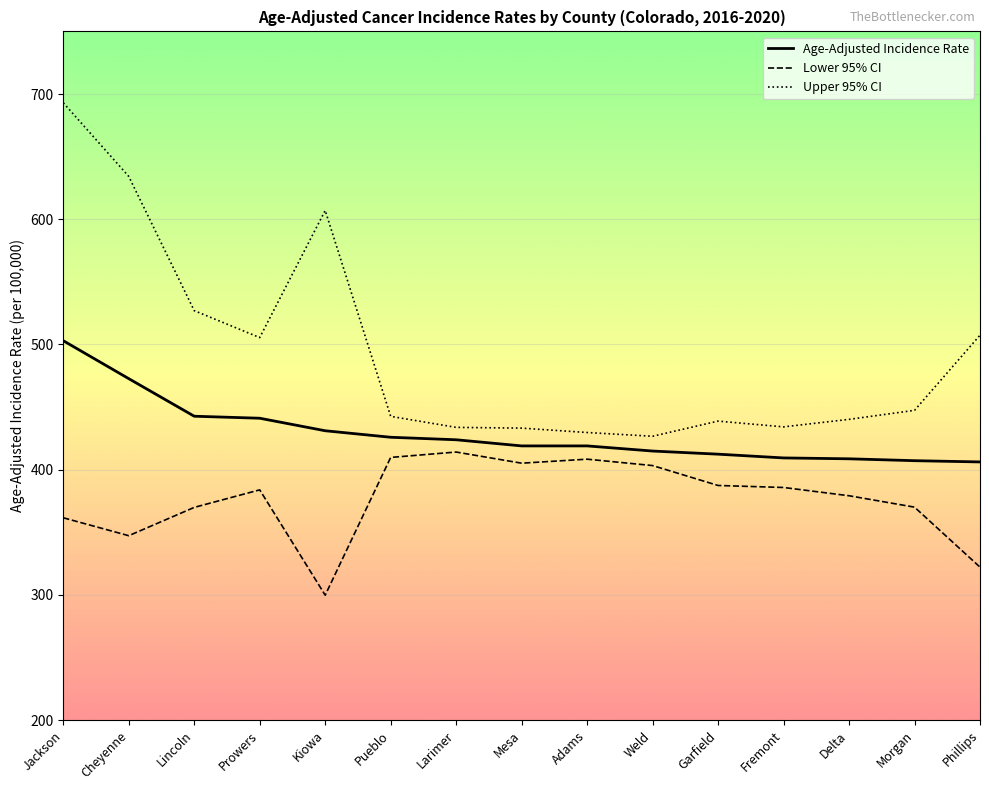

Which series has the largest range (max minus min)?

Upper 95% CI